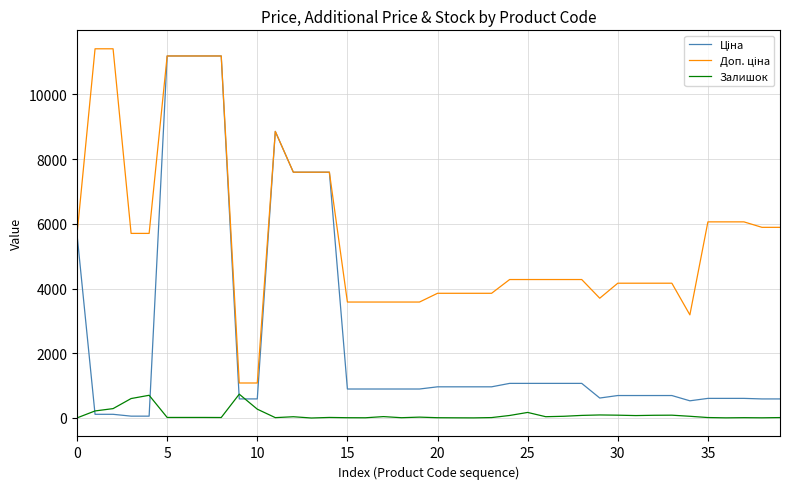

What is the difference between the second highest and second lowest values in the Залишок series?

699.0